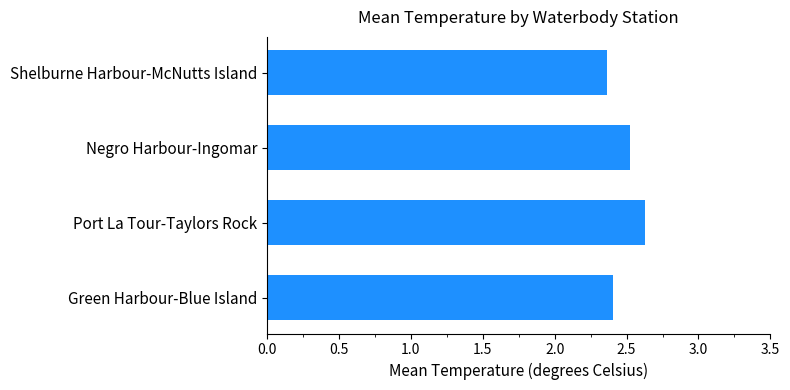

How many bars are there in total?

4